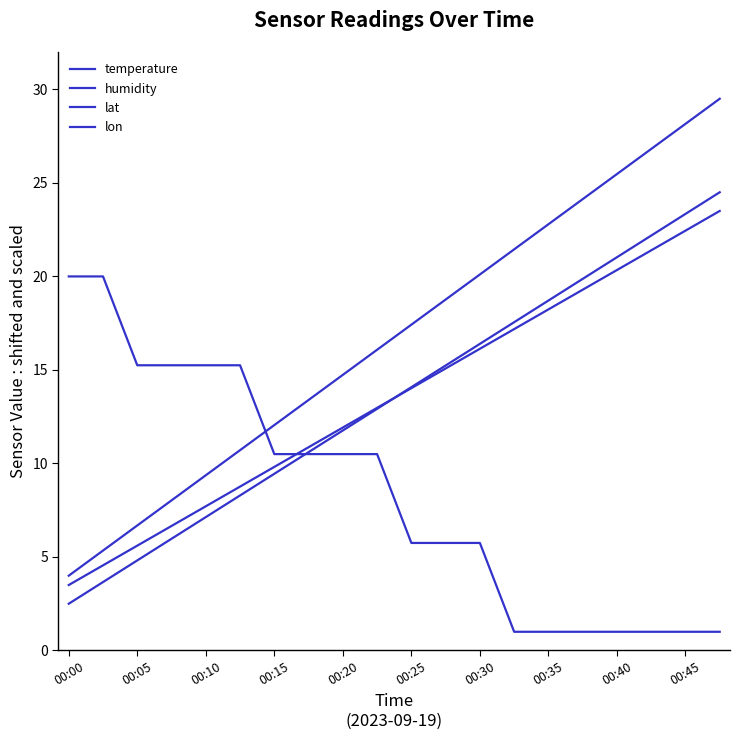

How many lines are shown in the chart?

4